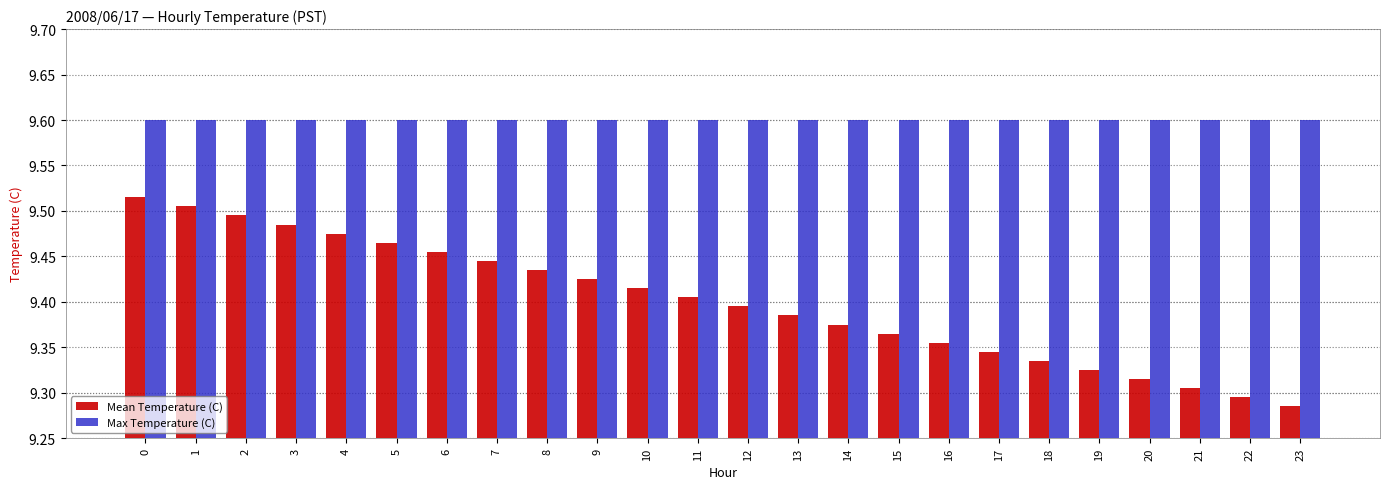

Which series has the widest spread of values?

Mean Temperature (C)